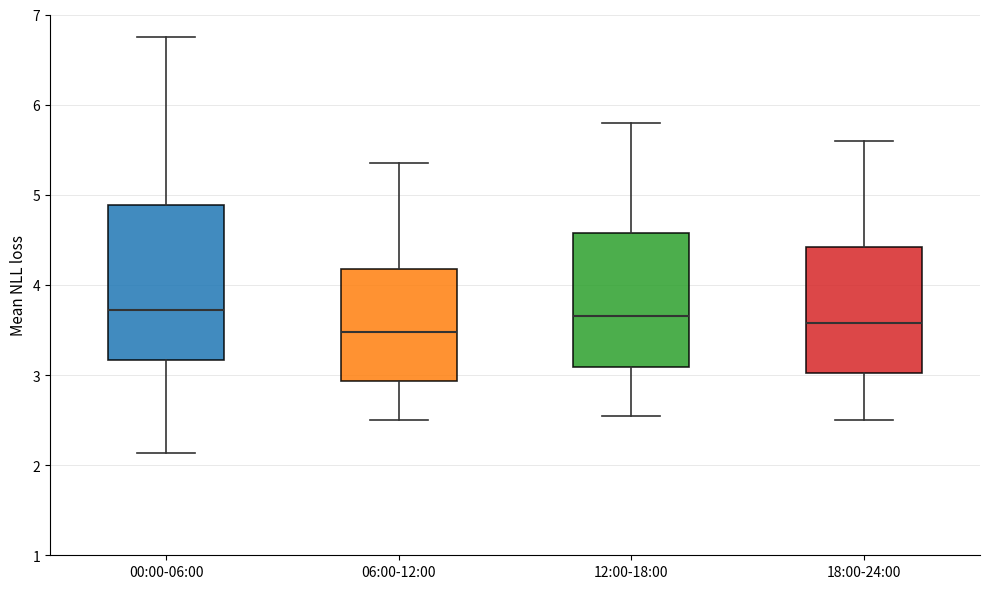

Reading left to right, read every box against the y-axis: the position of its median line, the range the box covers, and the ends of its whiskers. The values are not printed on the chart, so give them approximately, as read against the axis.

00:00-06:00: median 3.7, box 3.2 to 4.9, whiskers 2.1 to 6.8
06:00-12:00: median 3.5, box 2.9 to 4.2, whiskers 2.5 to 5.4
12:00-18:00: median 3.7, box 3.1 to 4.6, whiskers 2.6 to 5.8
18:00-24:00: median 3.6, box 3.0 to 4.4, whiskers 2.5 to 5.6